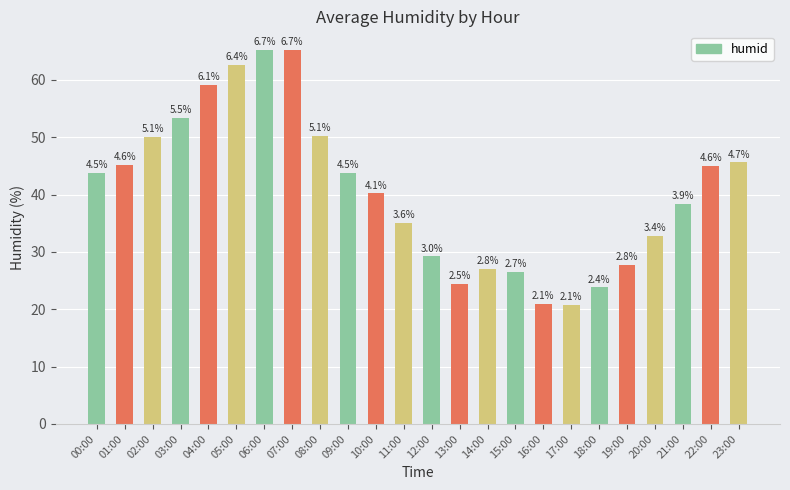

What is the change in value from 18:00 to 21:00?

+14.6